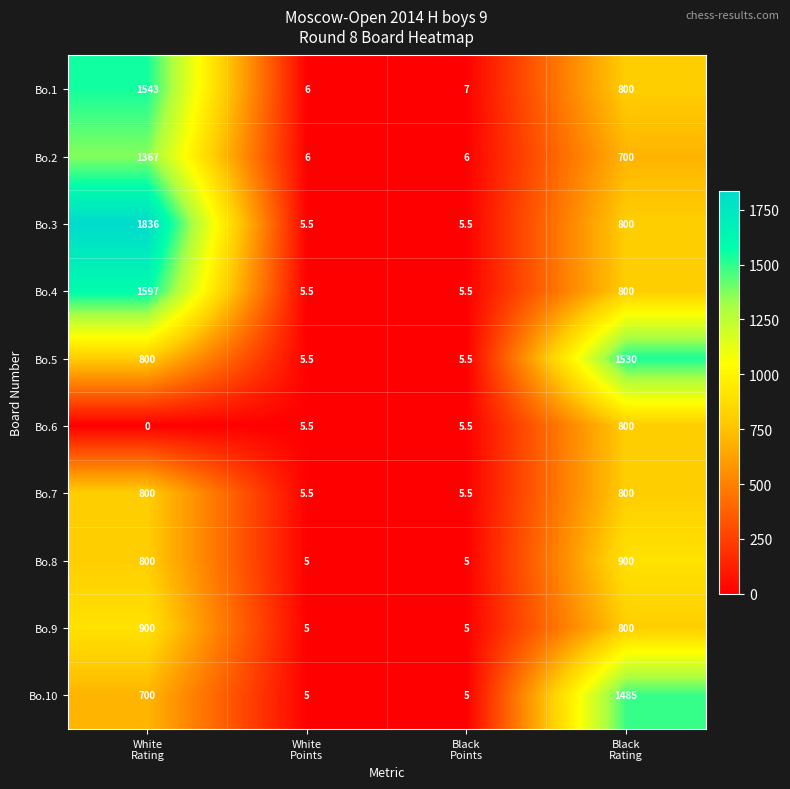

Count the Bo.8 values in the range 5 to 900.

4